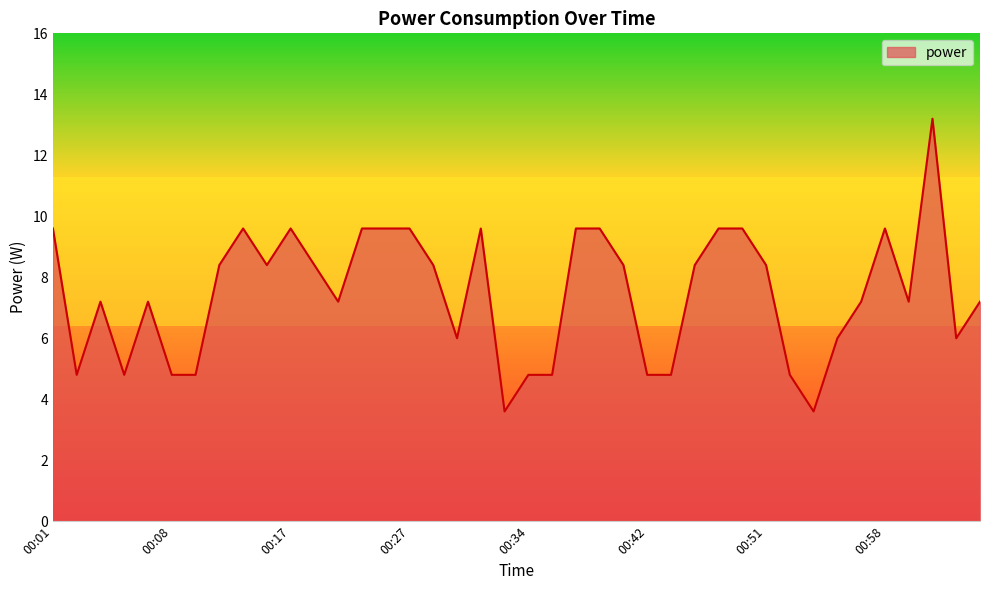

Count the number of data series in this chart.

1